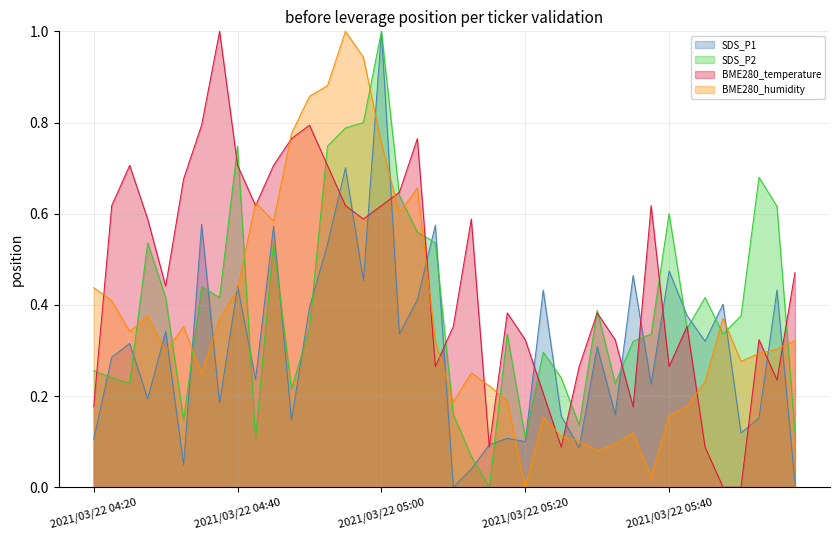

What is the label of the 25th point from the left?

2021/03/22 05:20